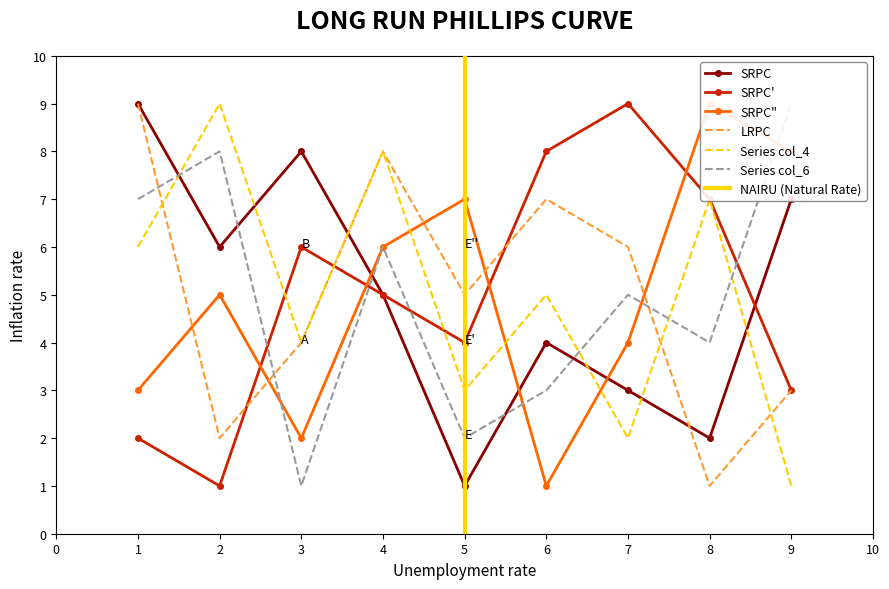

List the labels in order of LRPC value, largest first.

1, 4, 6, 7, 5, 3, 9, 2, 8